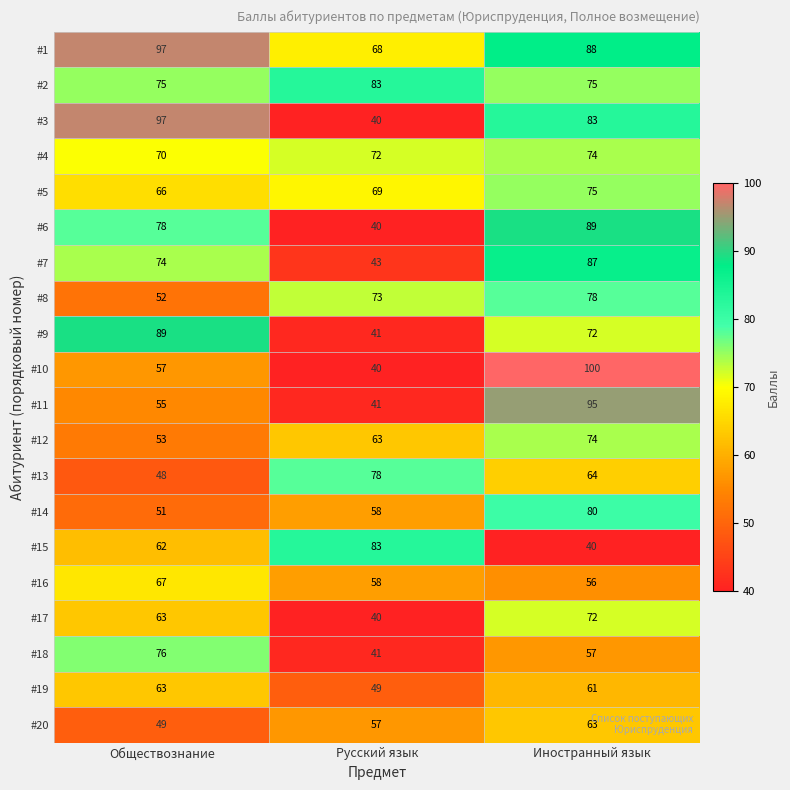

Which series changed the most between Обществознание and Русский язык?

#3